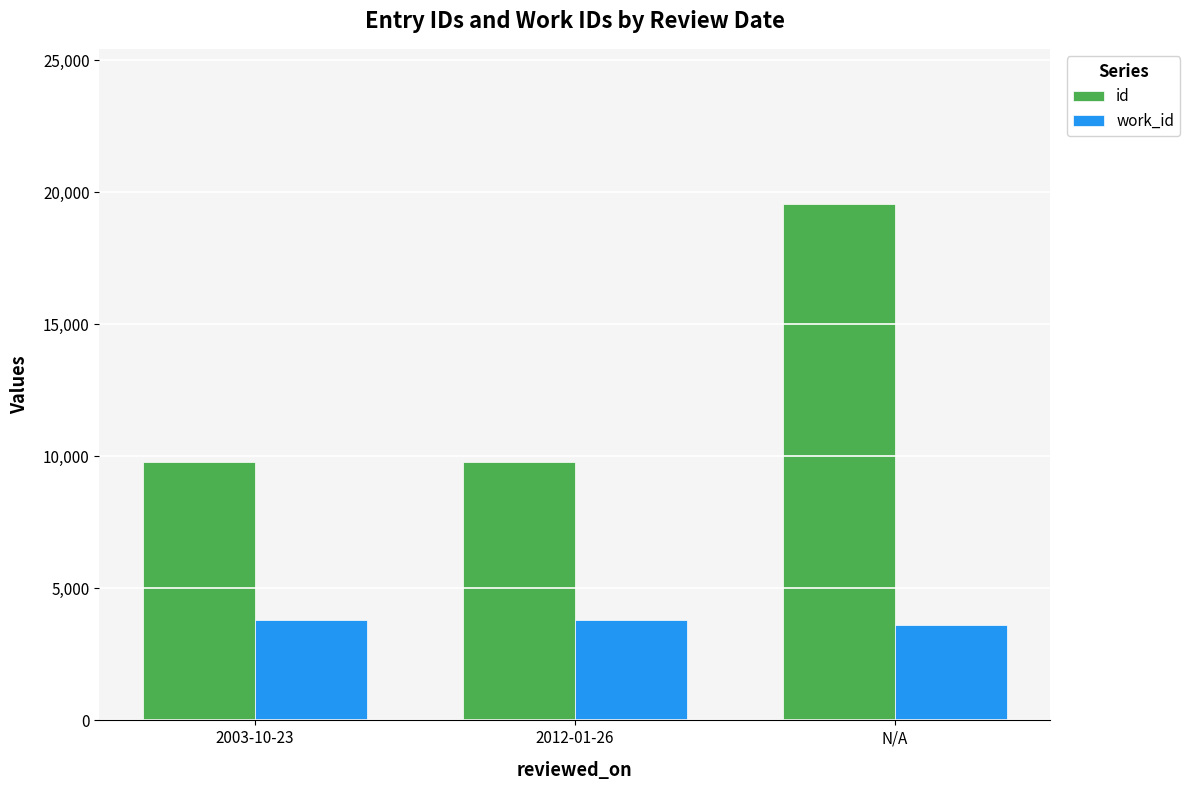

How many bars are there in each group?

2